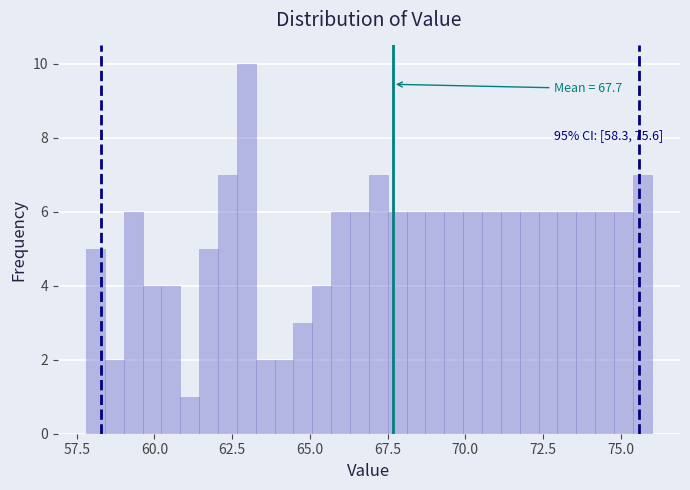

Around what value on the x-axis is the tallest bar? Give the approximate position of its centre, as read against the axis.

63.0